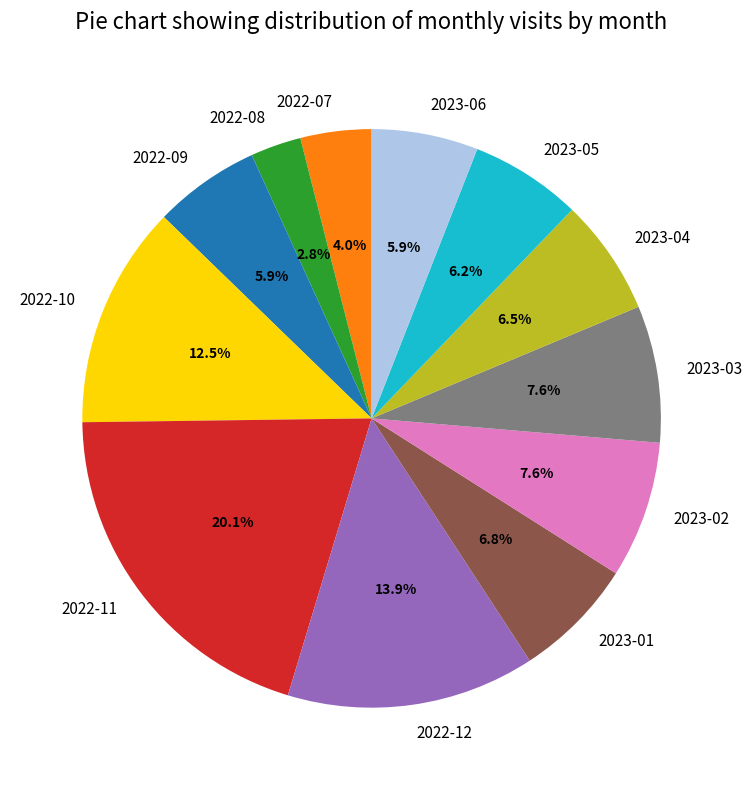

Is it true that 2022-07 is 4% of the pie?

True